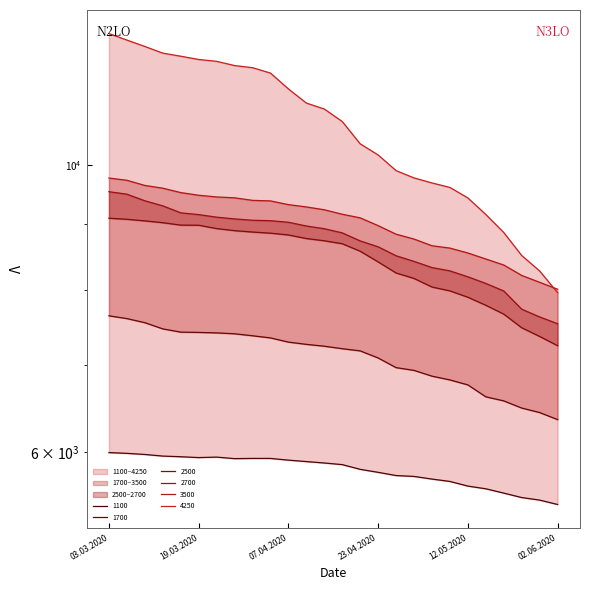

Is the value of 1100 at 28.05.2020 greater than the value of 3500 at 21.04.2020?

No